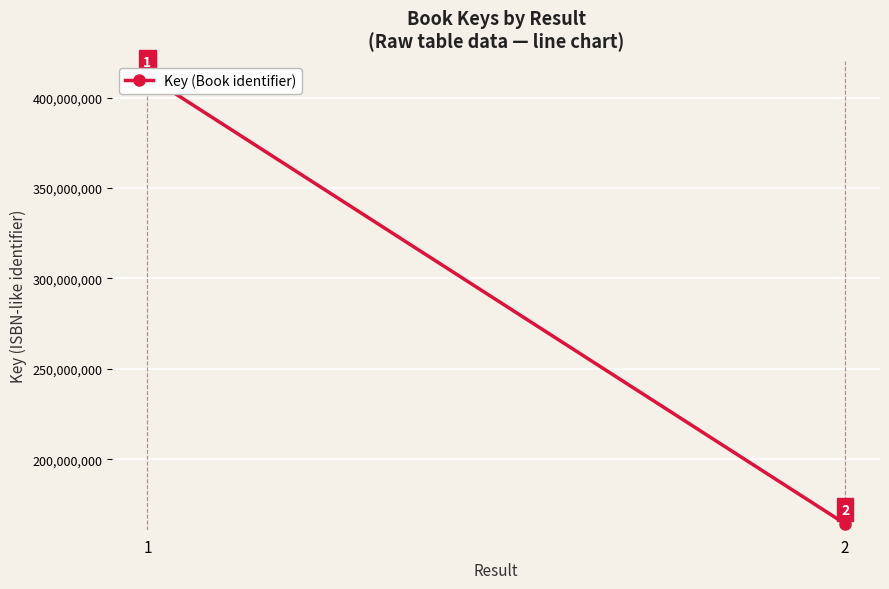

Between 1 and 2, which is larger?

1